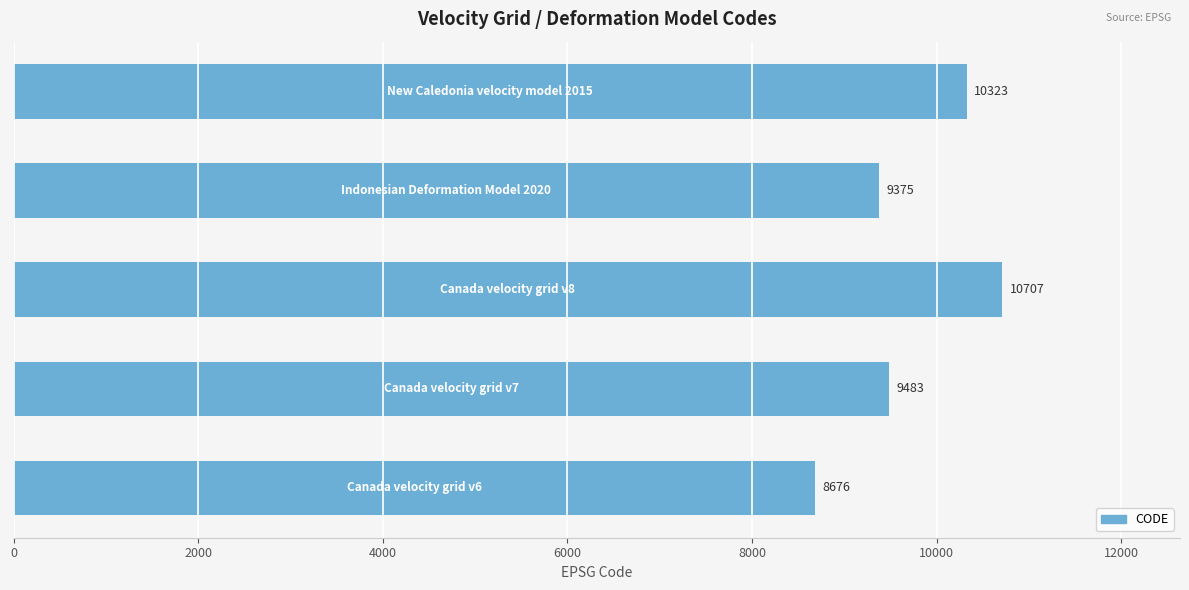

Reading bottom to top, list all the values displayed in this chart.

8676	9483	10707	9375	10323